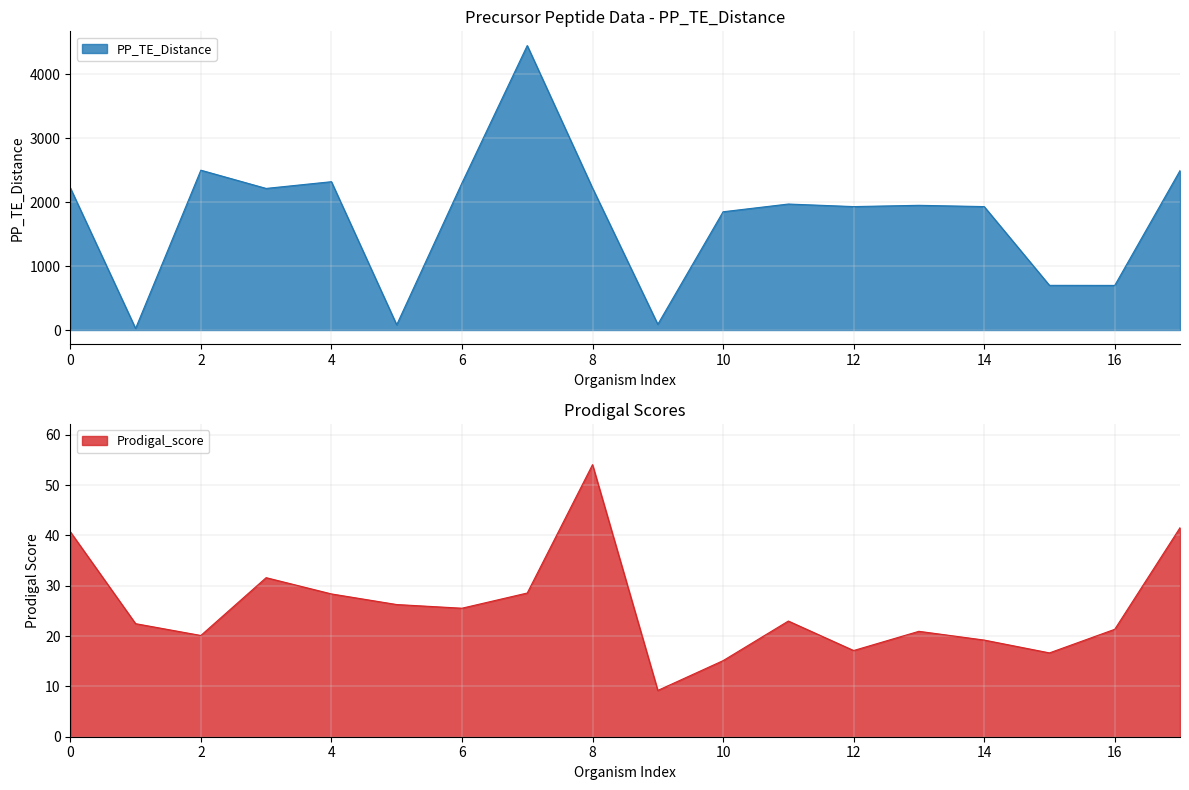

What is the difference between the Prodigal_score values at 2 and 11?

2.9